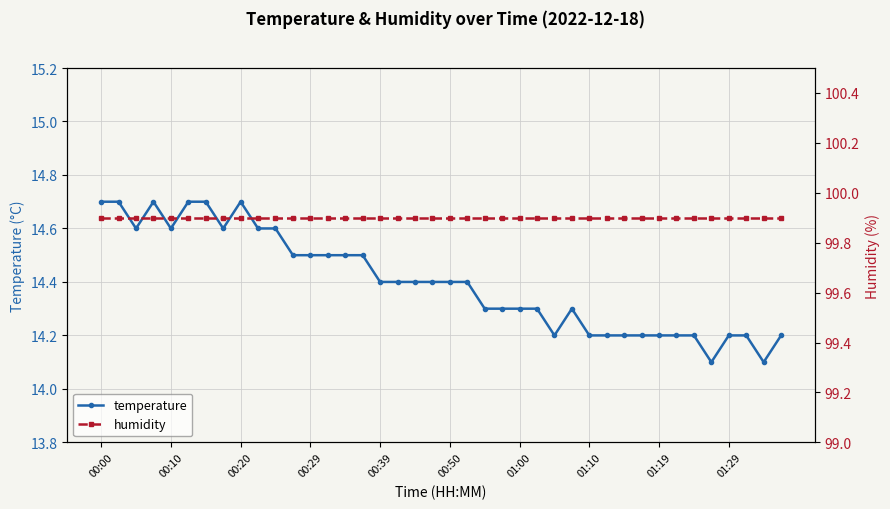

What is the highest value of the temperature series?

14.7